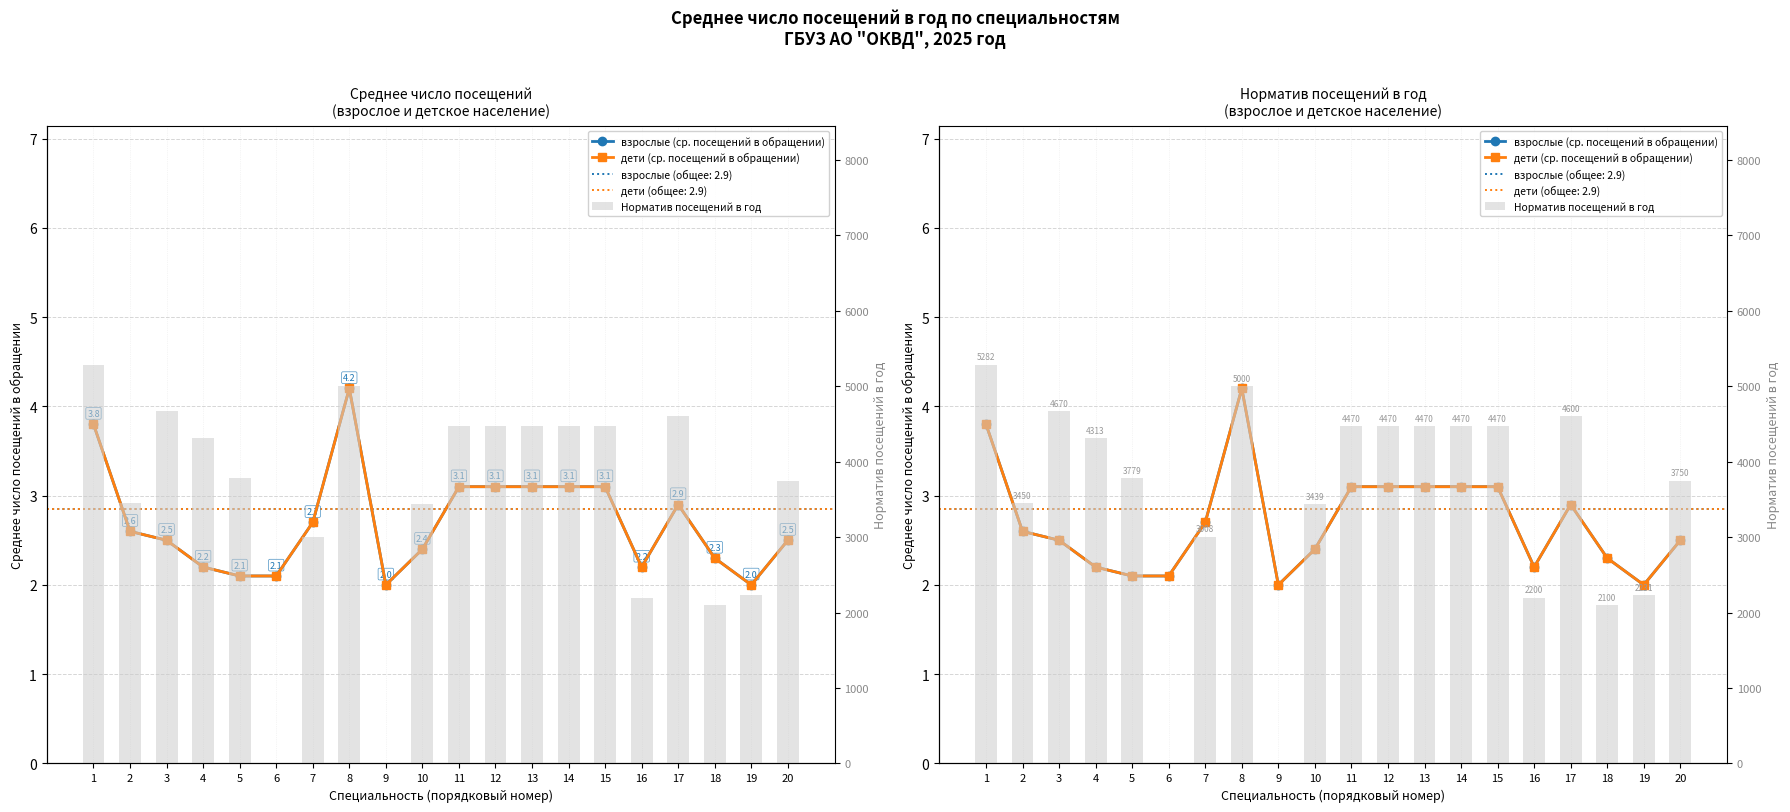

At which category is the sum across all series the highest?

1